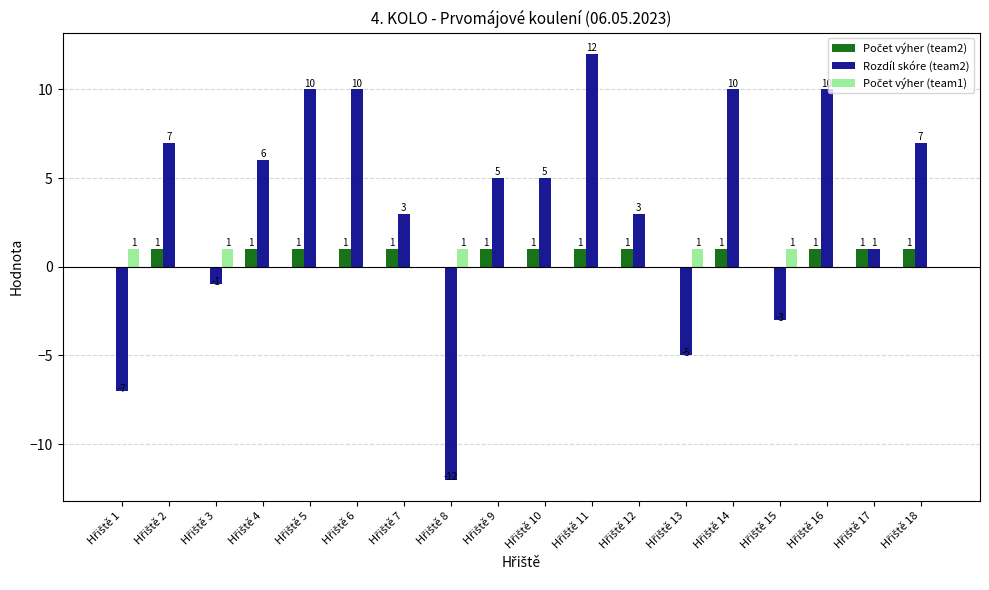

What is the sum of all Rozdíl skóre (team2) values?

61